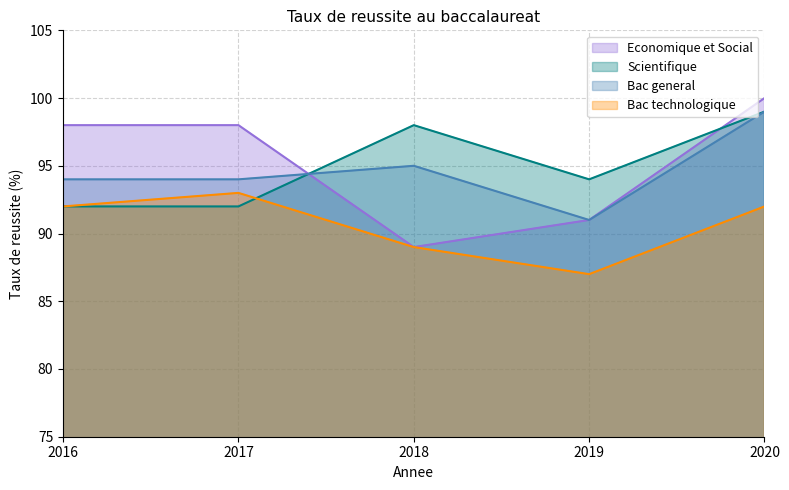

Which series has the widest spread of values?

Economique et Social